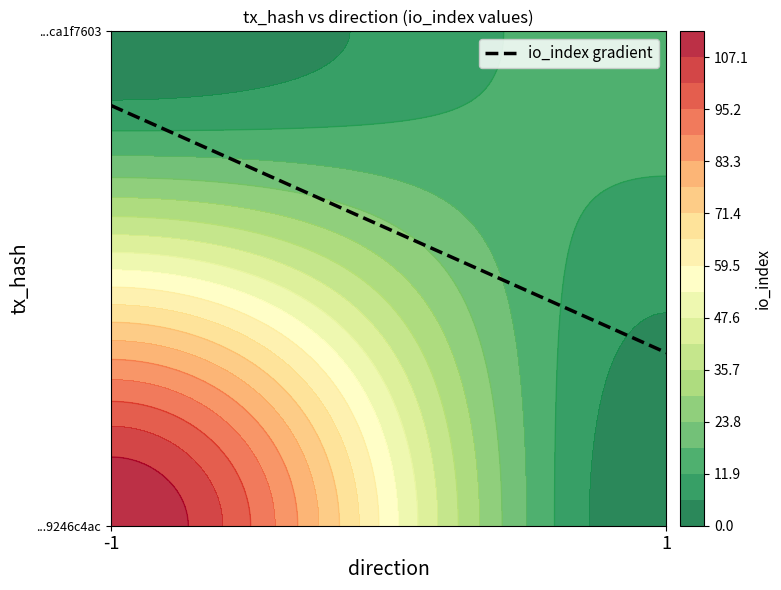

Count the f62e8f1ac389ce104aa9bf02a48aa0aca1f7603 values in the range 1 to 15.

2